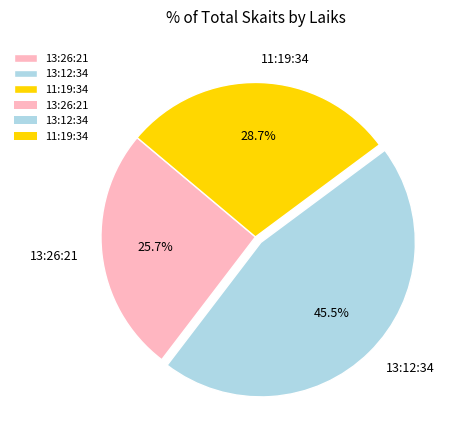

Combined, what portion of the pie is 13:12:34 and 11:19:34?

74.3%